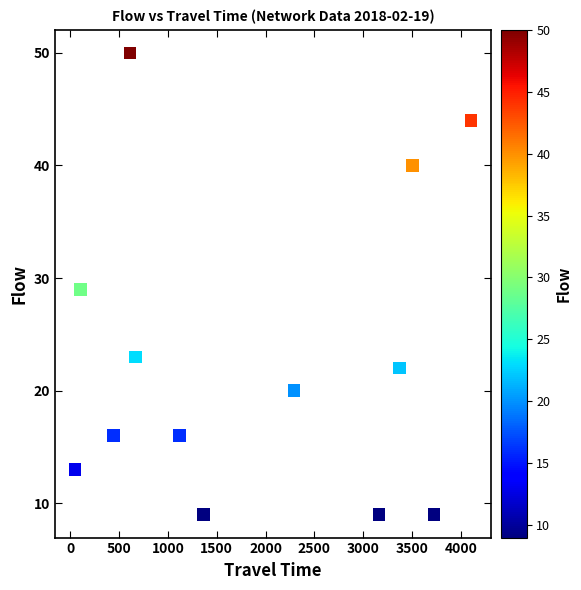

What is the range of Y values (max minus min)?

41